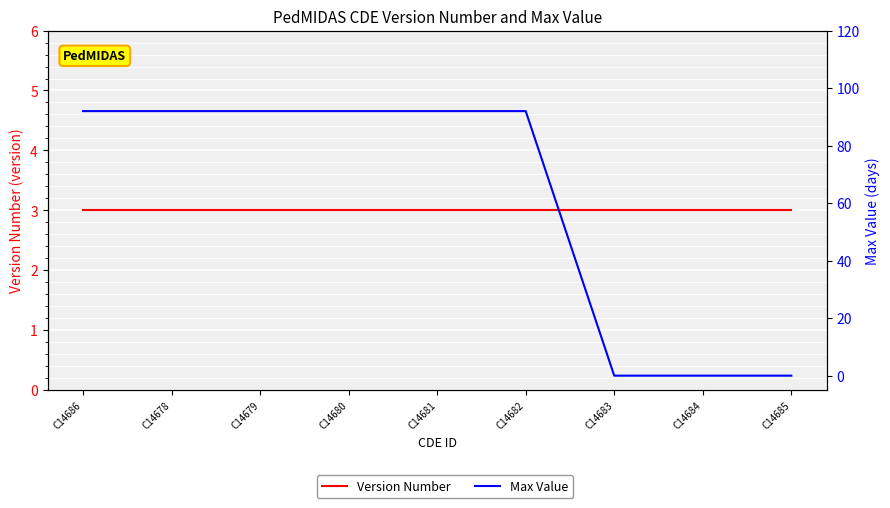

True or false: Max Value and Version Number cross at least once.

True